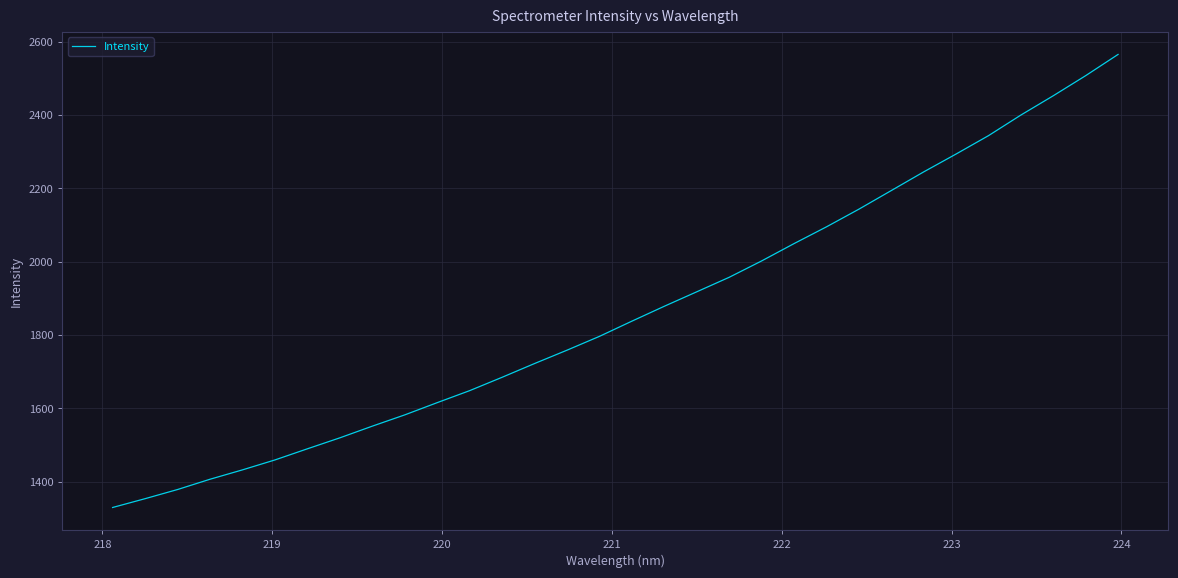

What is the difference between the maximum and minimum values?

1235.7